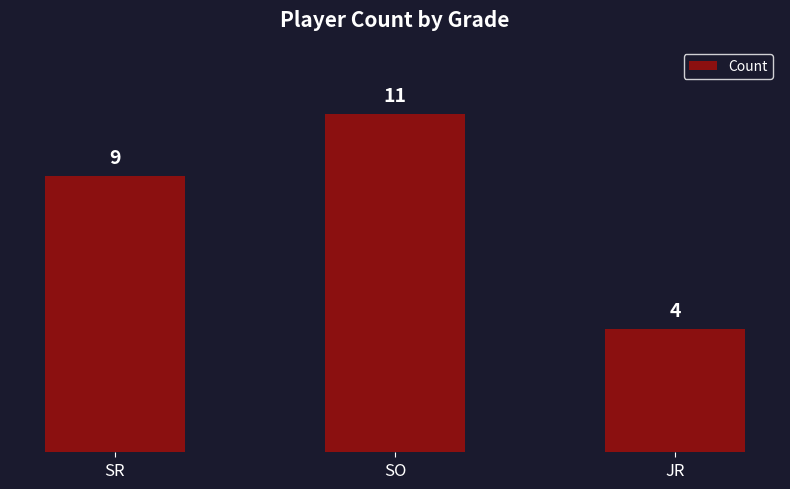

Read the value at SR.

9